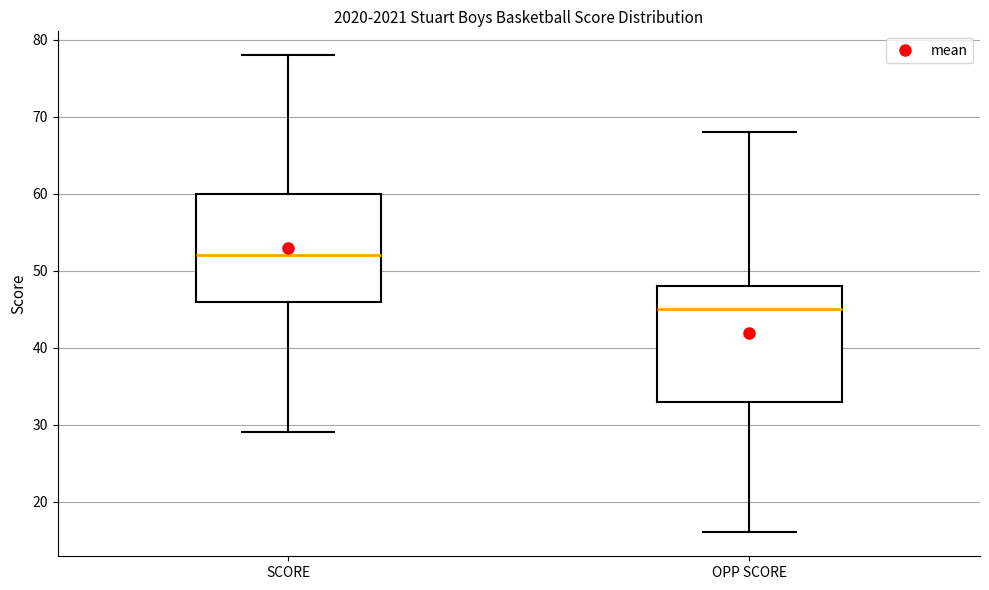

Reading left to right, read every box against the y-axis: the position of its median line, the range the box covers, and the ends of its whiskers. The values are not printed on the chart, so give them approximately, as read against the axis.

SCORE: median 52, box 46 to 60, whiskers 29 to 78
OPP SCORE: median 45, box 33 to 48, whiskers 16 to 68